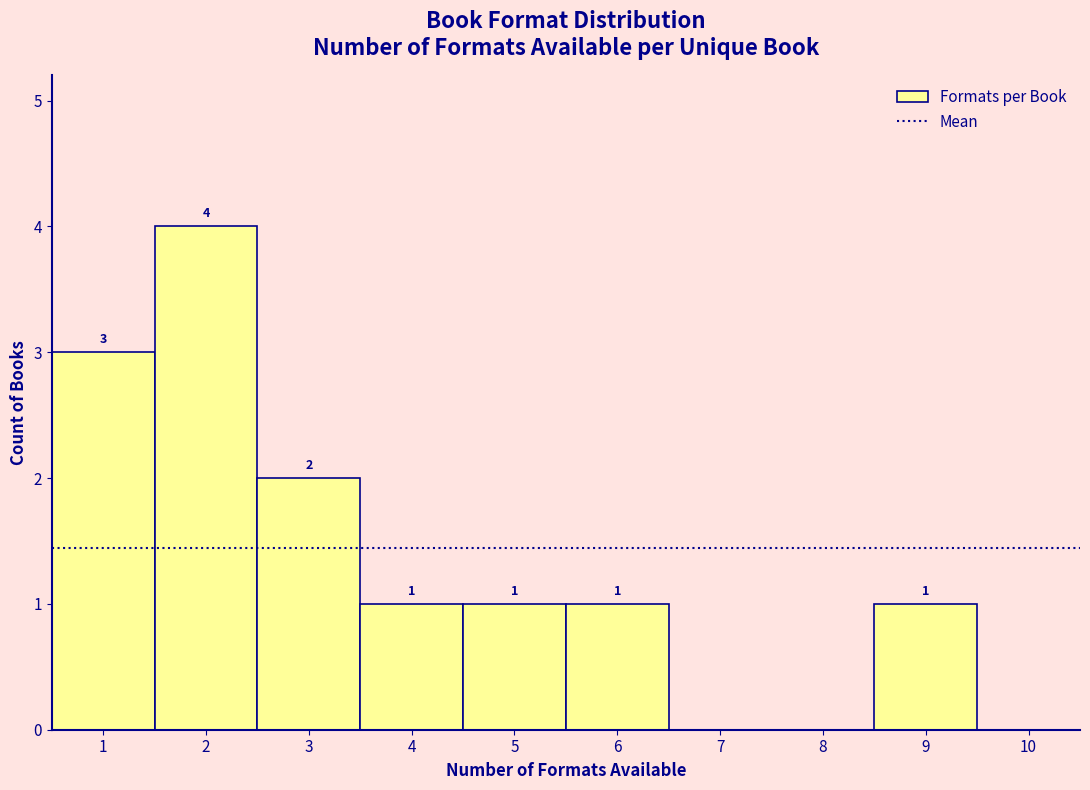

Which range on the x-axis has the tallest bar?

1.5 to 2.5